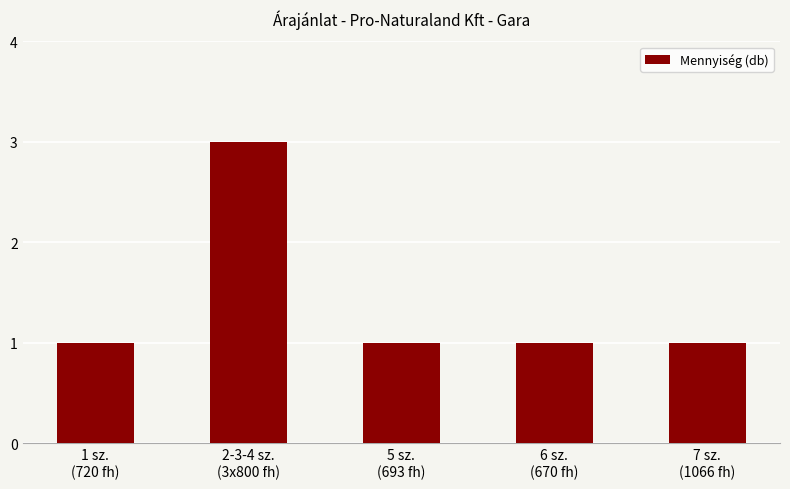

Approximately how many times larger is the value at 7 sz.
(1066 fh) compared to 5 sz.
(693 fh)?

1.0